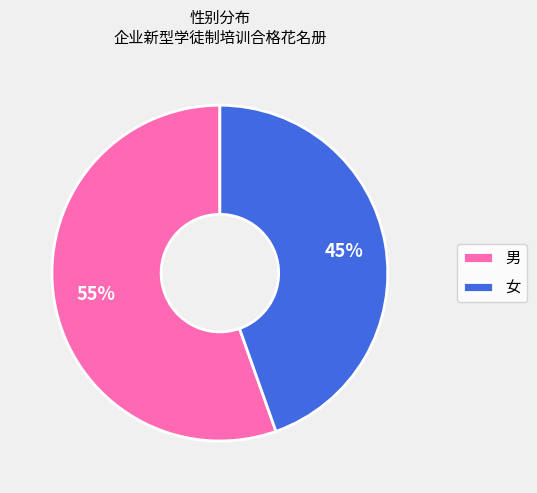

To the nearest percent, what is the average slice percentage?

50%